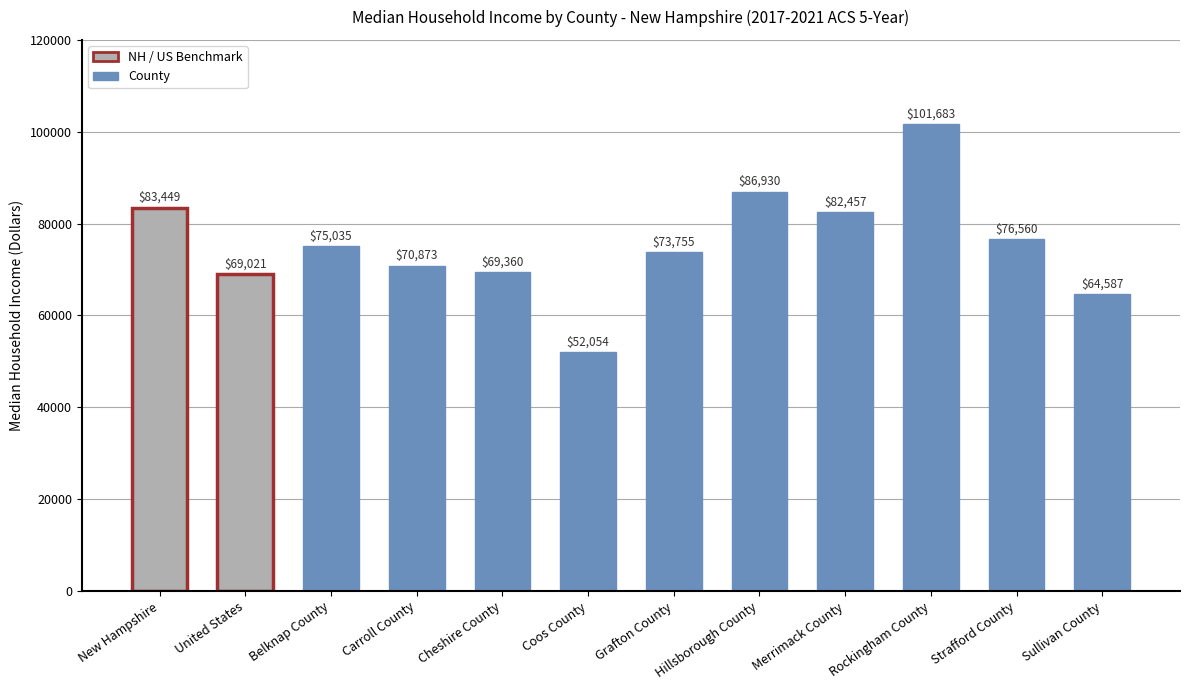

Rank the categories by value from lowest to highest.

Coos County, Sullivan County, United States, Cheshire County, Carroll County, Grafton County, Belknap County, Strafford County, Merrimack County, New Hampshire, Hillsborough County, Rockingham County